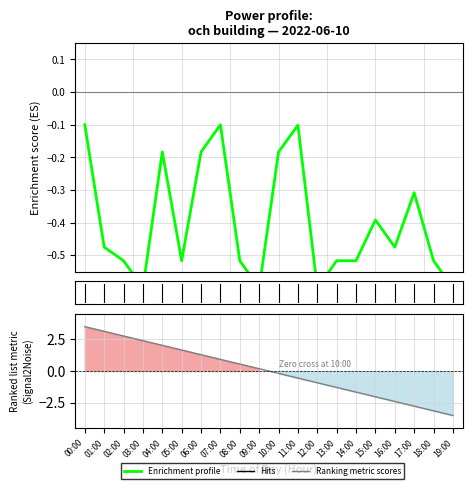

List the labels in order of value, largest first.

00:00, 07:00, 11:00, 04:00, 06:00, 10:00, 17:00, 15:00, 01:00, 16:00, 02:00, 05:00, 08:00, 13:00, 14:00, 18:00, 03:00, 09:00, 12:00, 19:00